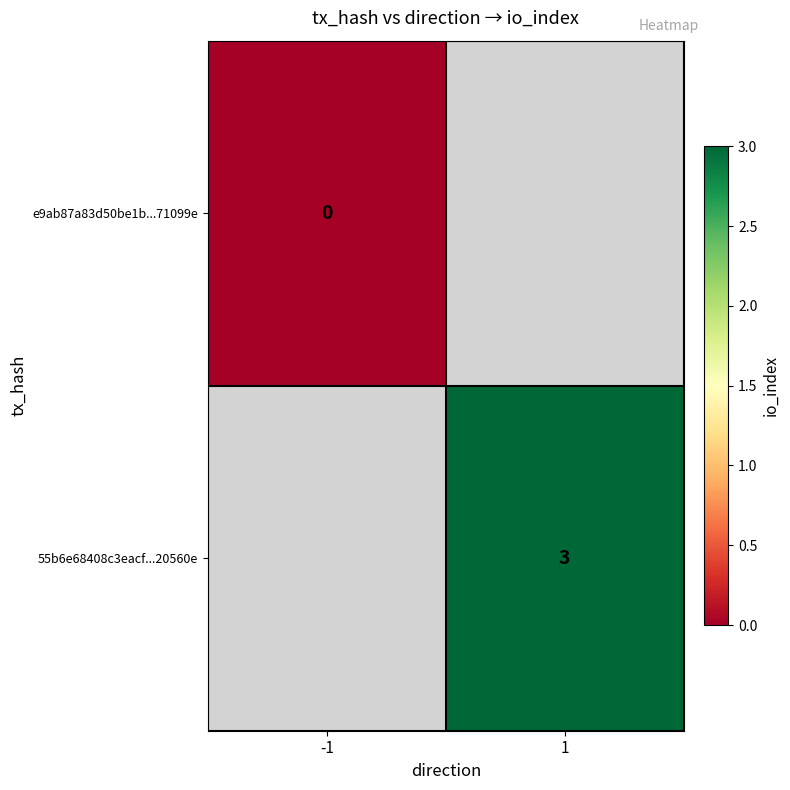

True or false: 55b6e68408c3eacf...20560e has a value of 1 at 1.

False